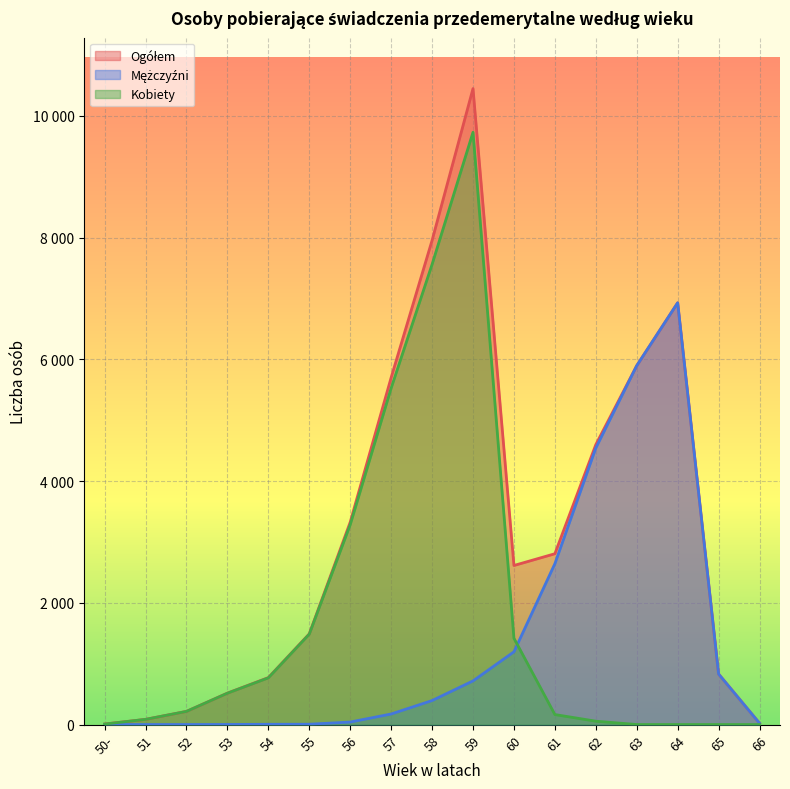

What are all the series names shown in the legend?

Ogółem, Mężczyźni, Kobiety